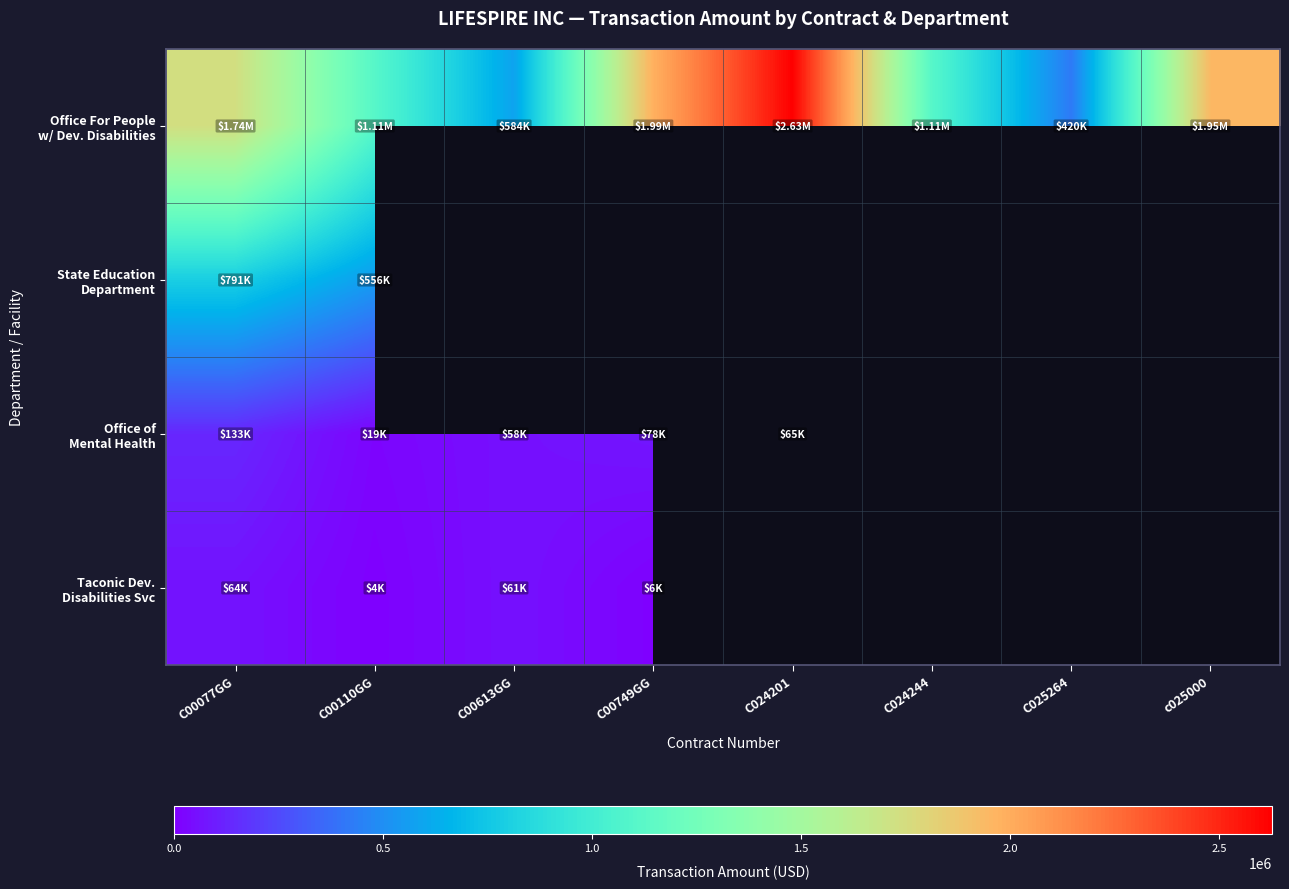

True or false: State Education Department has a value of 259661.3 at C00110GG.

False